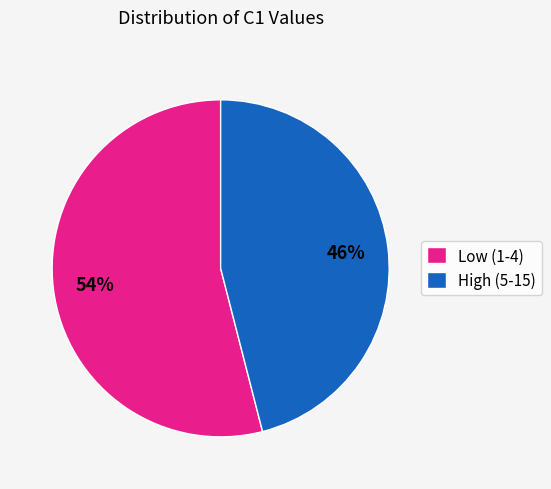

The High (5-15) slice represents 46% of the pie. True or false?

True